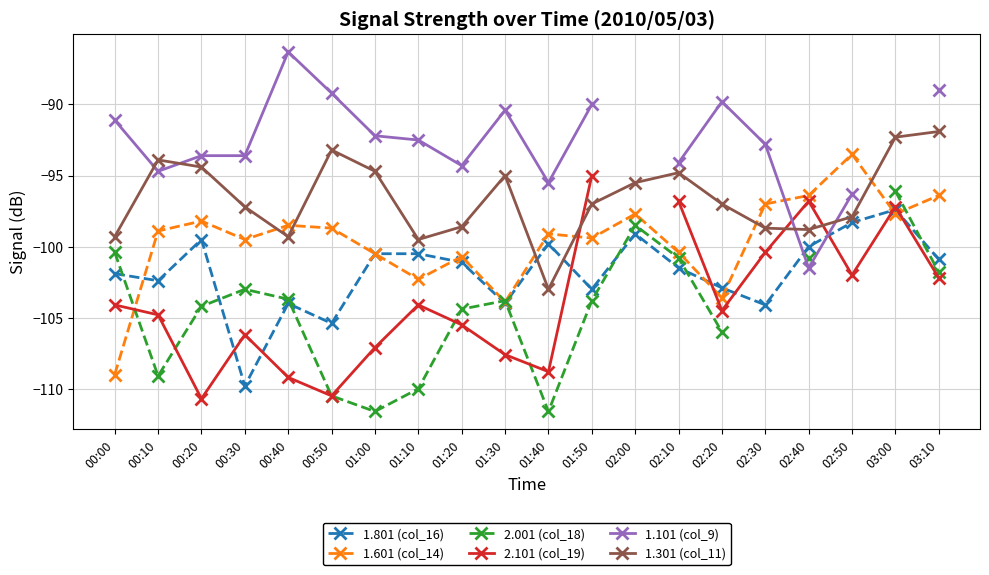

At which label does 2.001 (col_18) reach its peak?

03:00